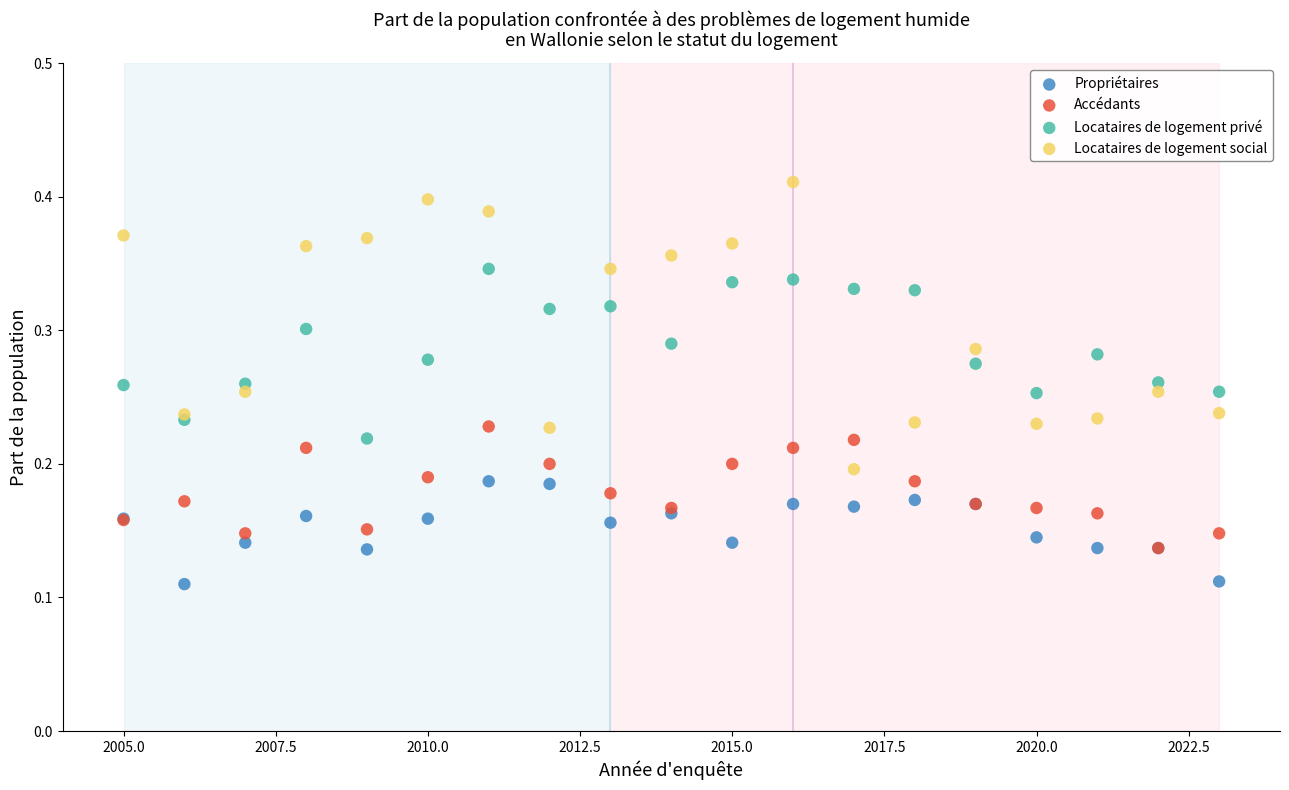

What are all the series names shown in the legend?

Propriétaires, Accédants, Locataires de logement privé, Locataires de logement social